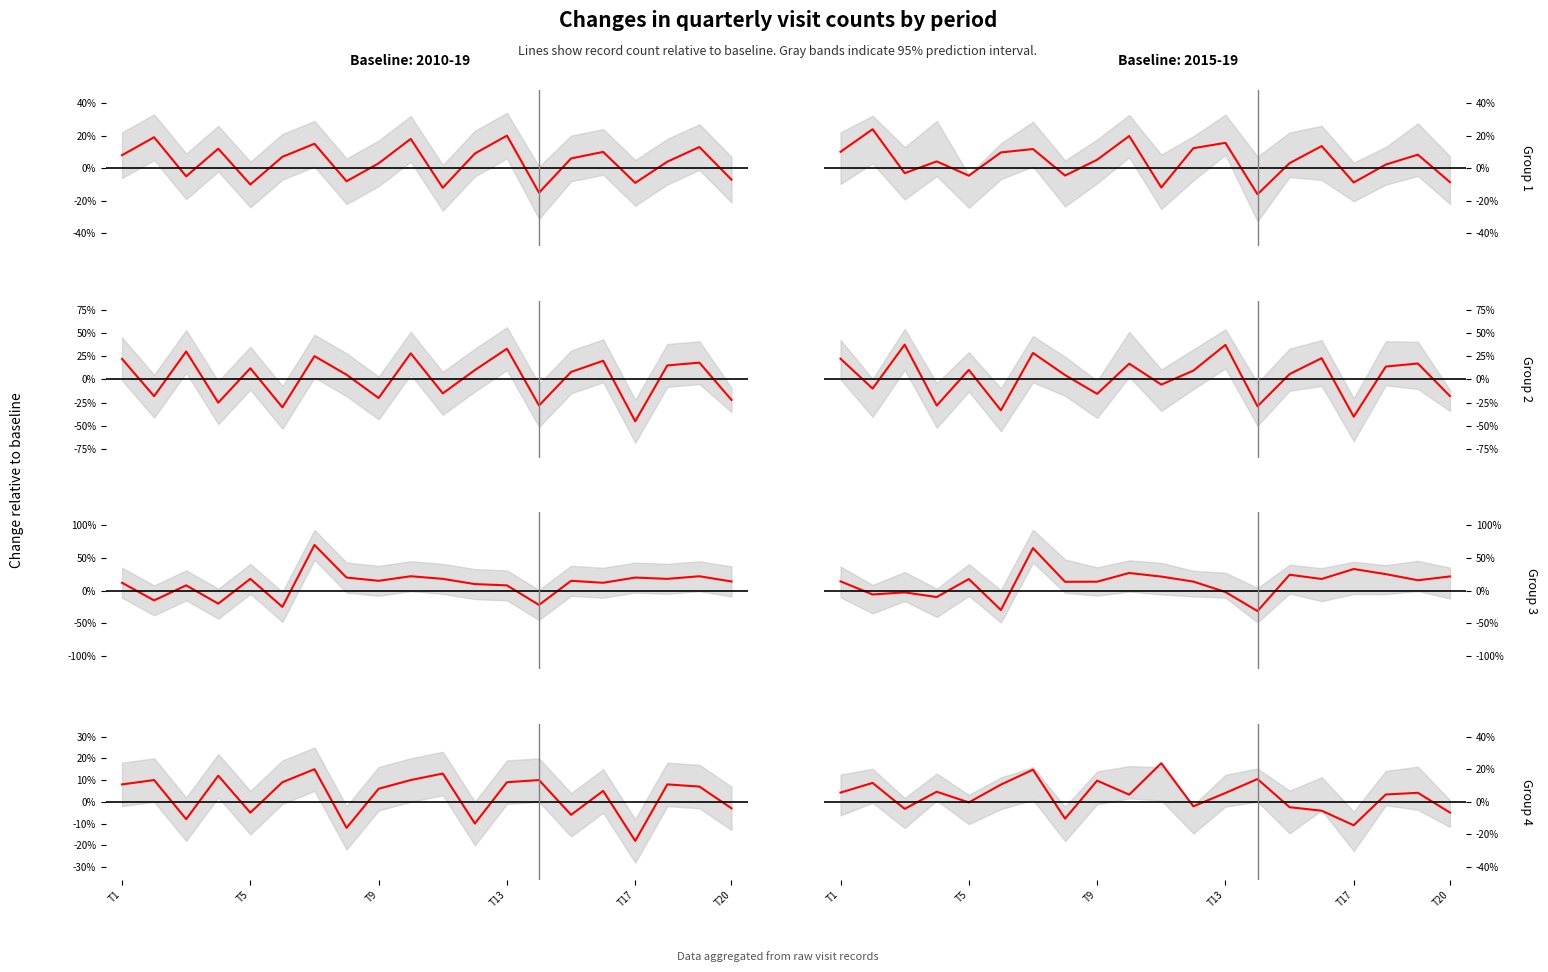

Does the chart have visible grid lines?

No